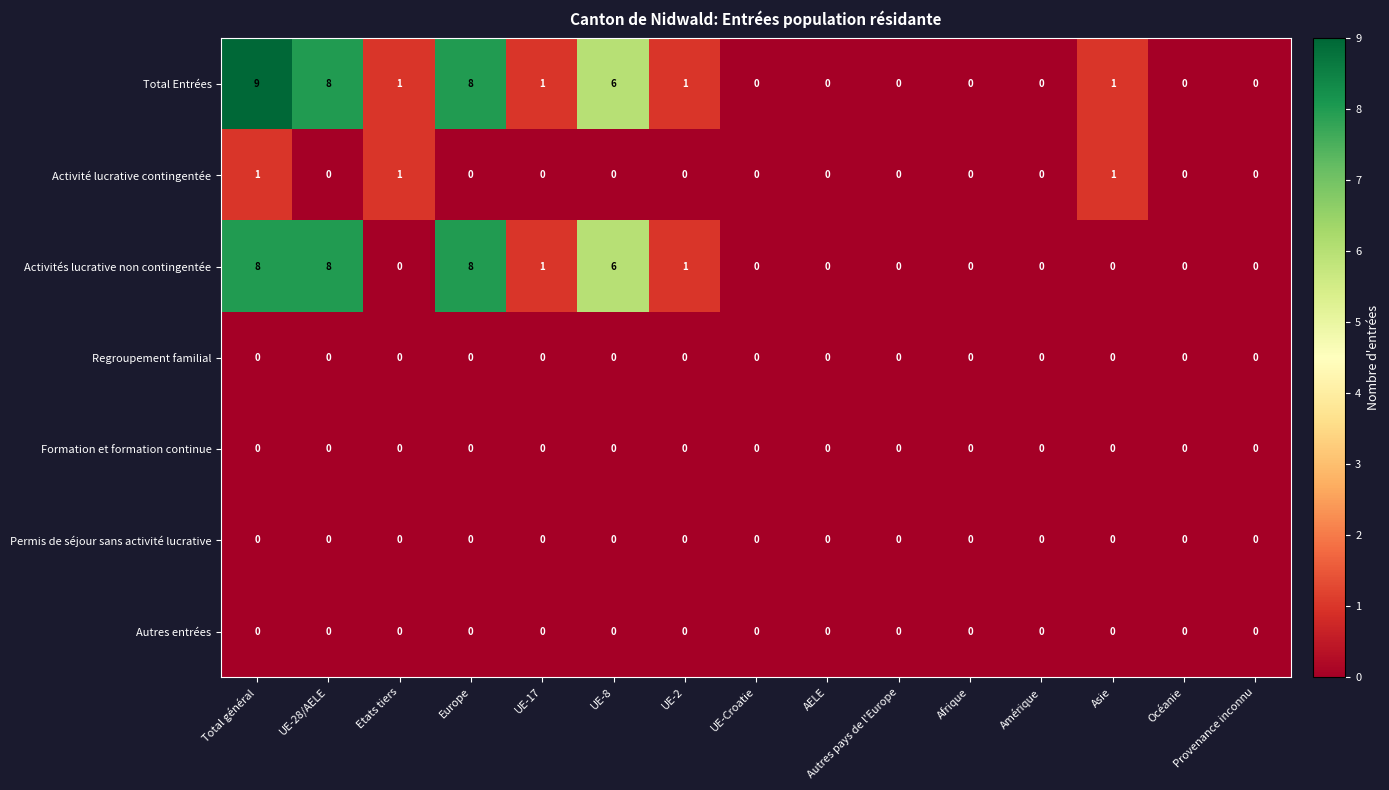

At which category is the sum across all series the highest?

Total général